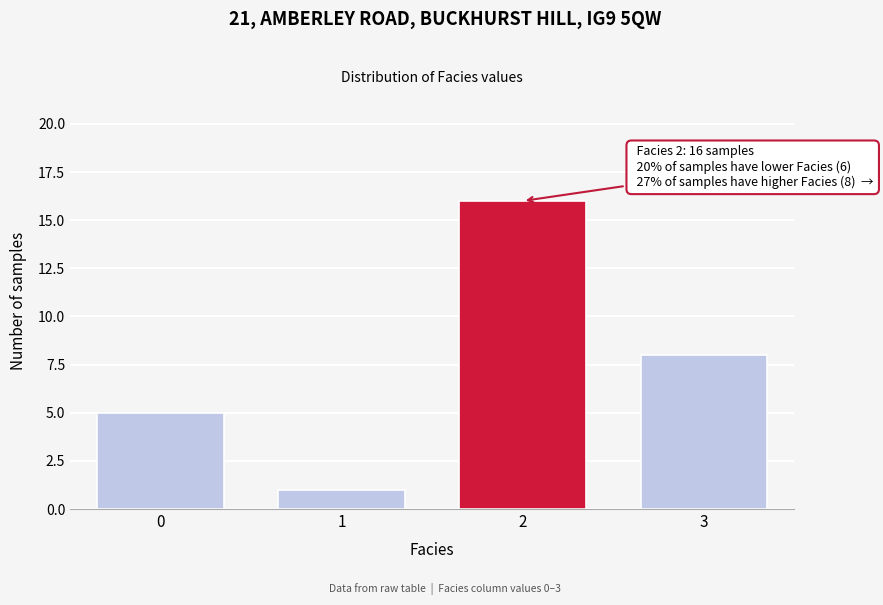

Reading left to right, extract all data points from this chart.

5	1	16	8